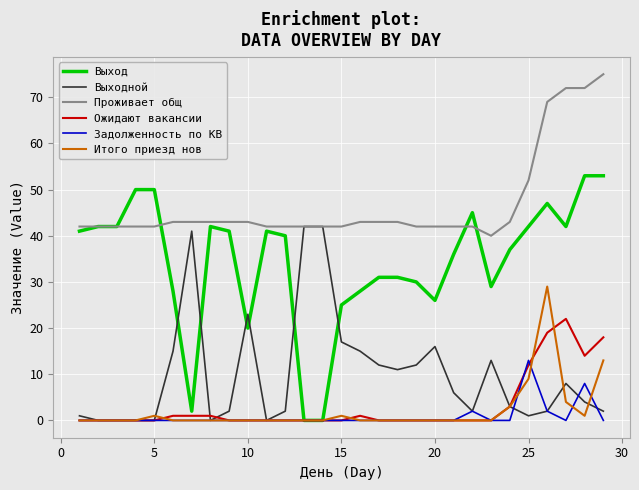

Which series has the widest spread of values?

Выход